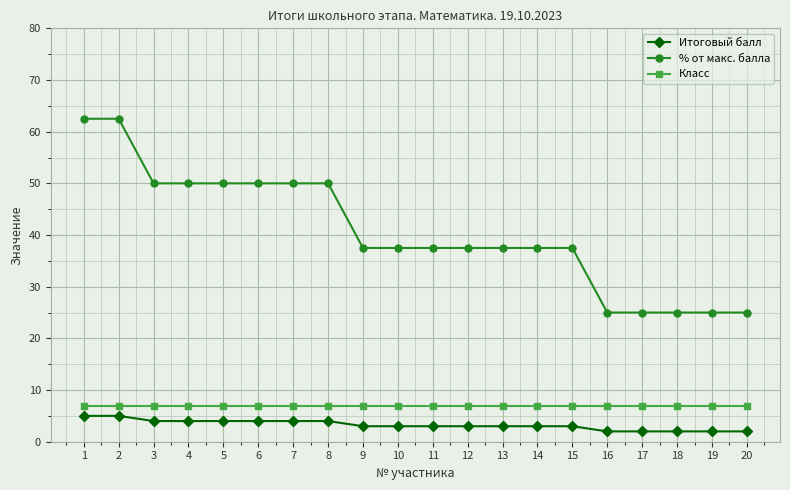

How many lines are shown in the chart?

3